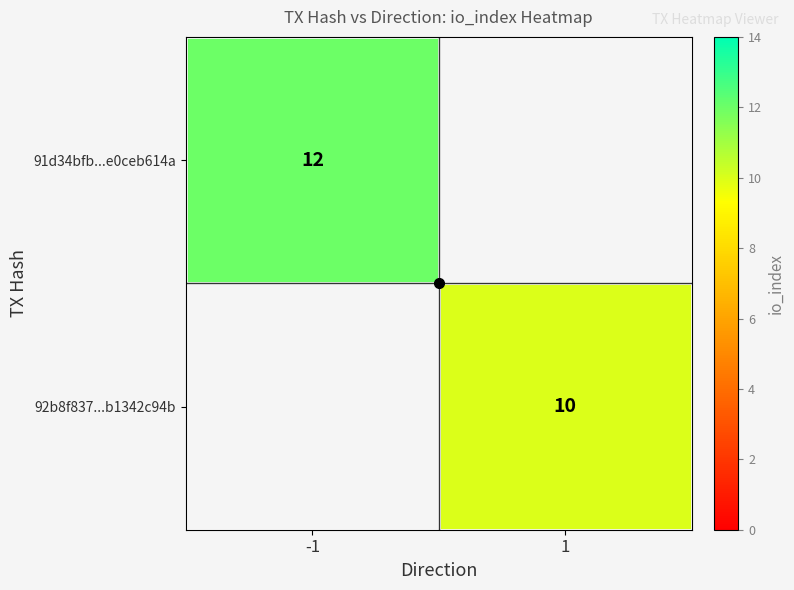

How many series are shown in this chart?

2